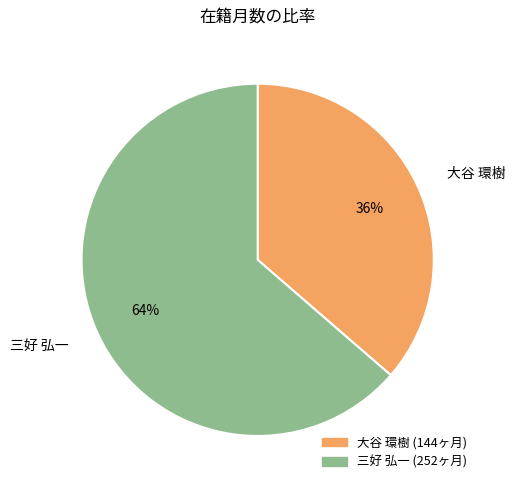

To the nearest percent, what is the average slice percentage?

50%